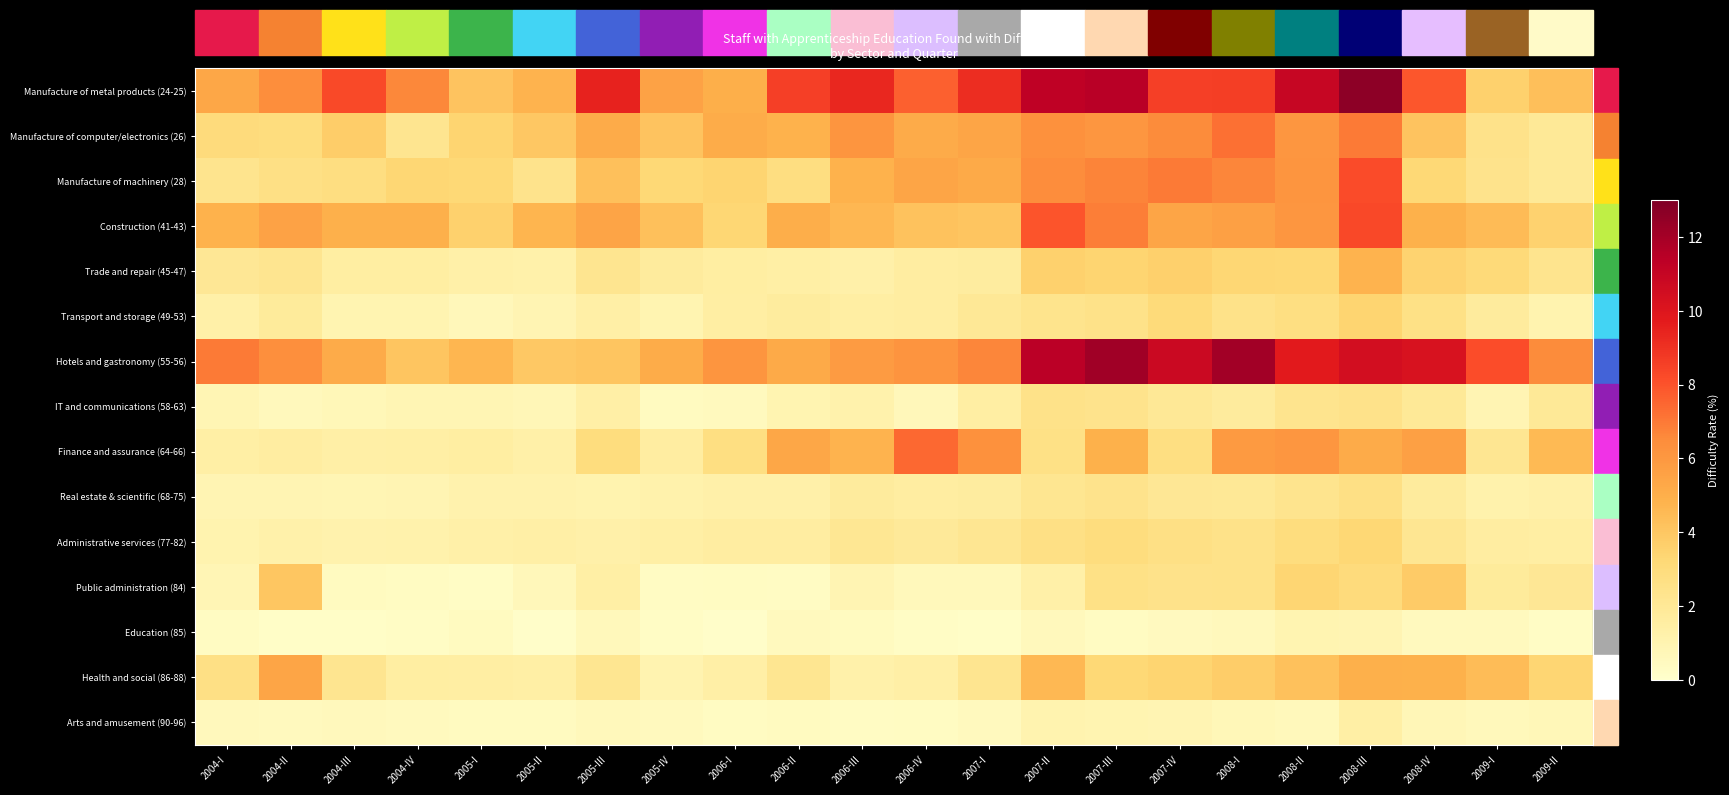

At which category is the sum across all series the highest?

2008-III